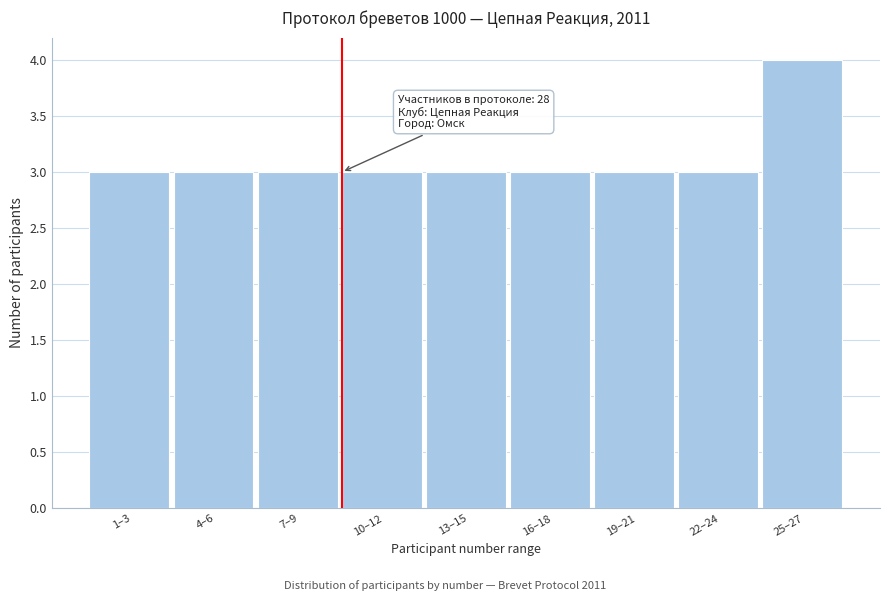

Reading left to right, list all the values displayed in this chart.

1–3=3	4–6=3	7–9=3	10–12=3	13–15=3	16–18=3	19–21=3	22–24=3	25–27=4